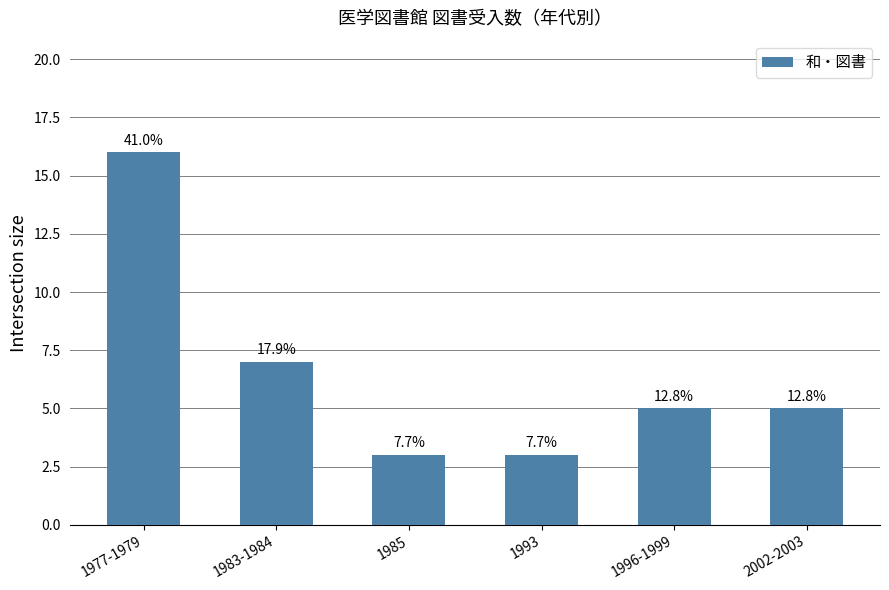

What position from the left is 1985?

3